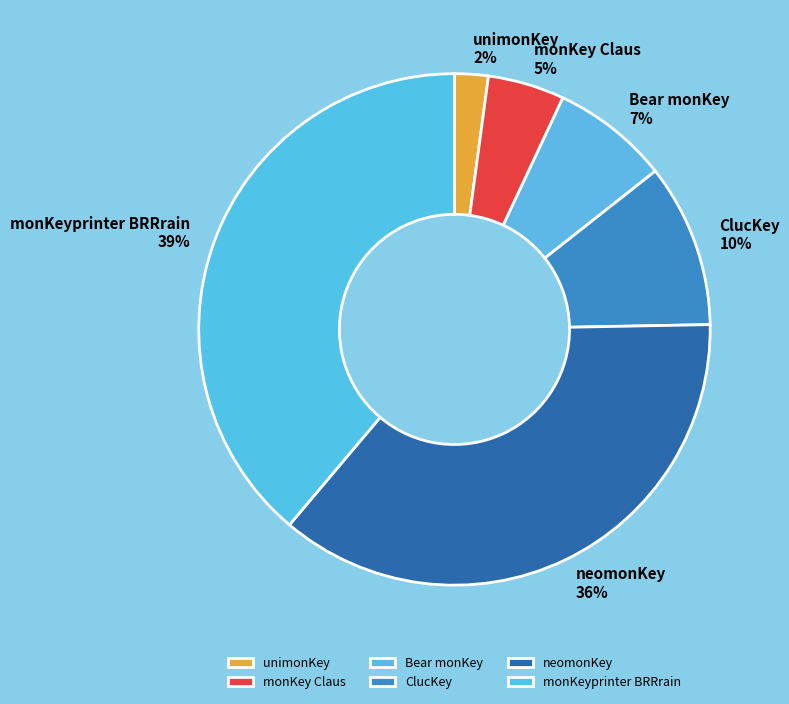

Do monKeyprinter BRRrain and neomonKey together represent more than half of the pie?

Yes